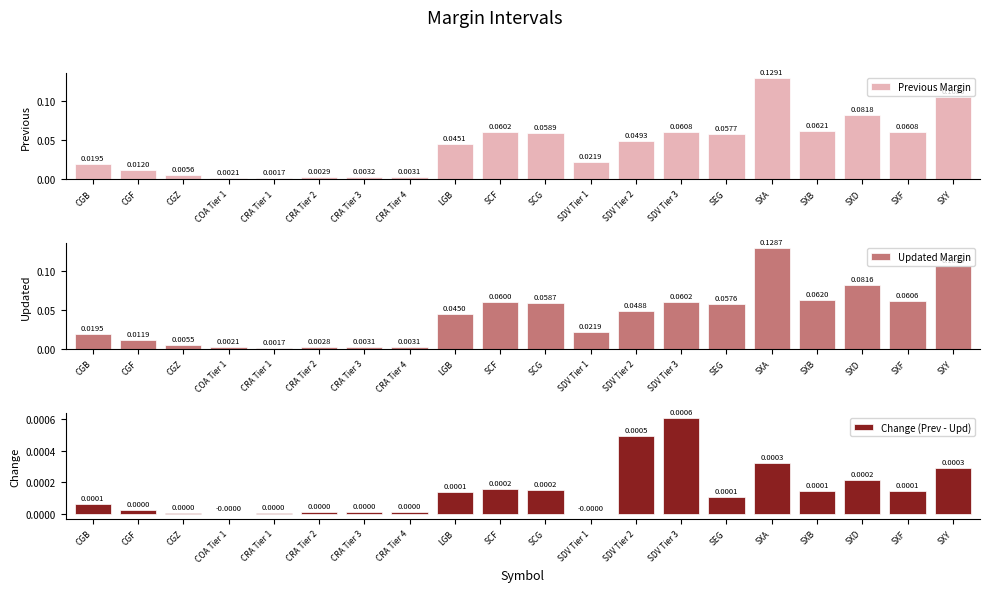

Rank the series at SEG from lowest to highest value.

Change (Prev - Upd), Updated Margin, Previous Margin